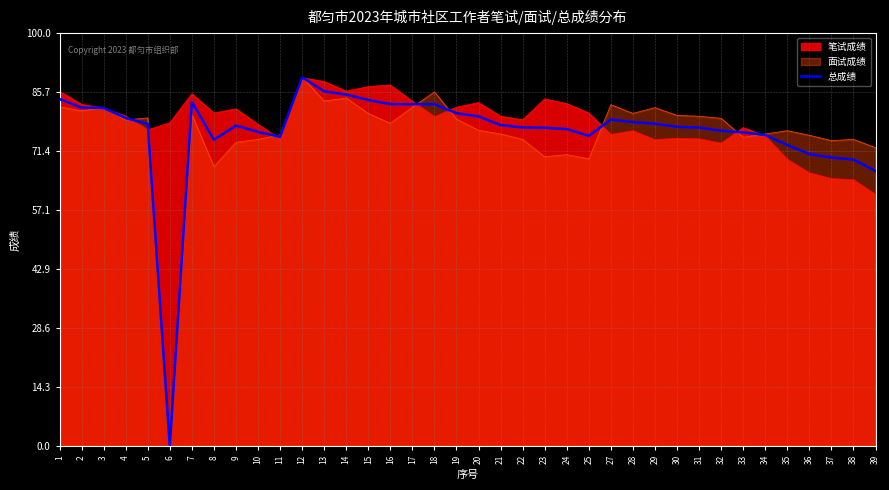

What is the approximate value at 8?

74.2